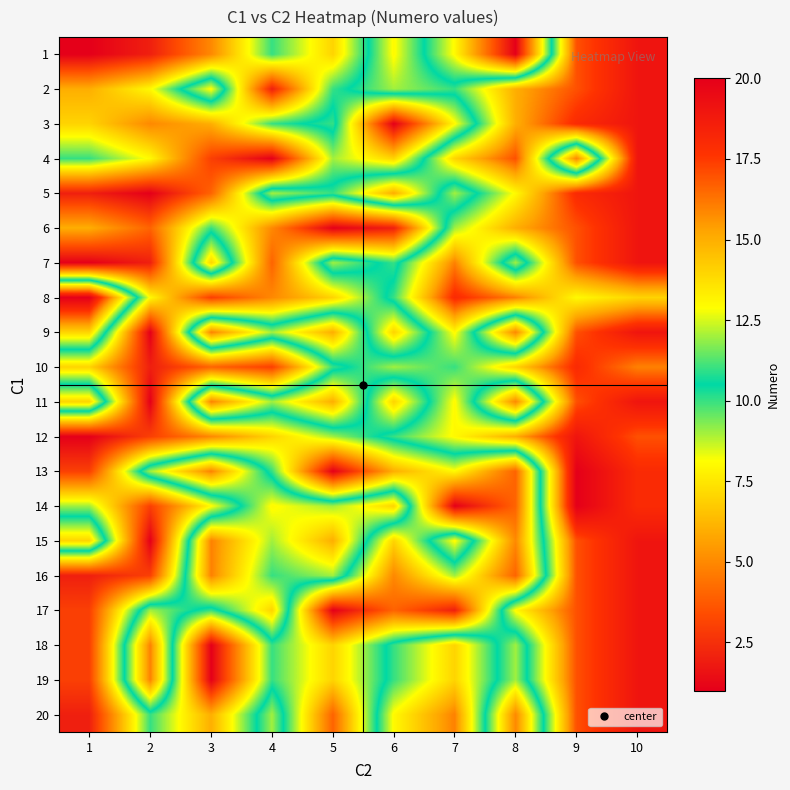

Rank the series at 9 from lowest to highest value.

4, 8, 1, 2, 6, 7, 9, 11, 15, 16, 17, 18, 19, 20, 3, 5, 10, 12, 13, 14